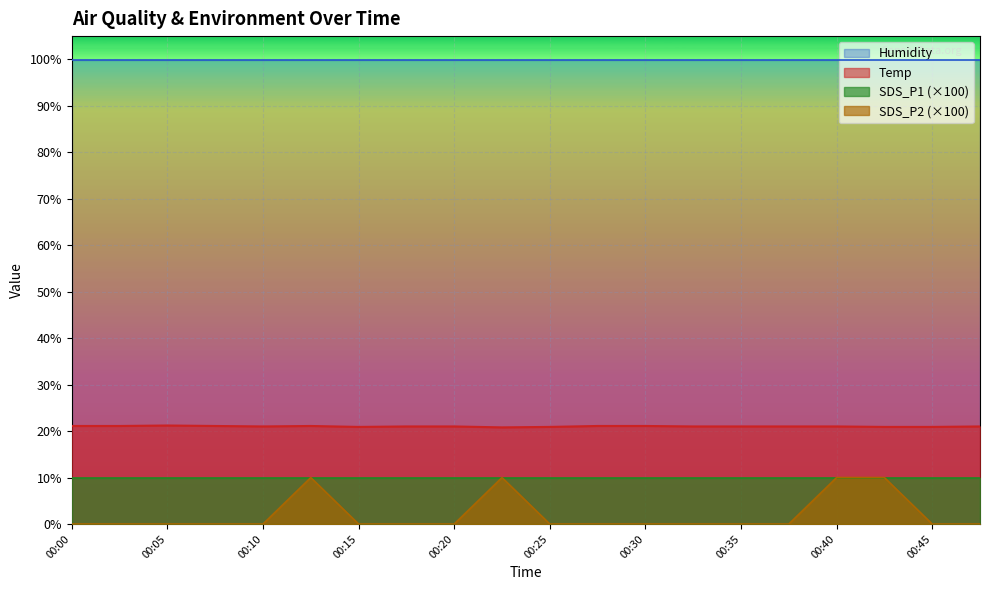

What is the difference between the maximum and second lowest values in the SDS_P2 series?

10.0